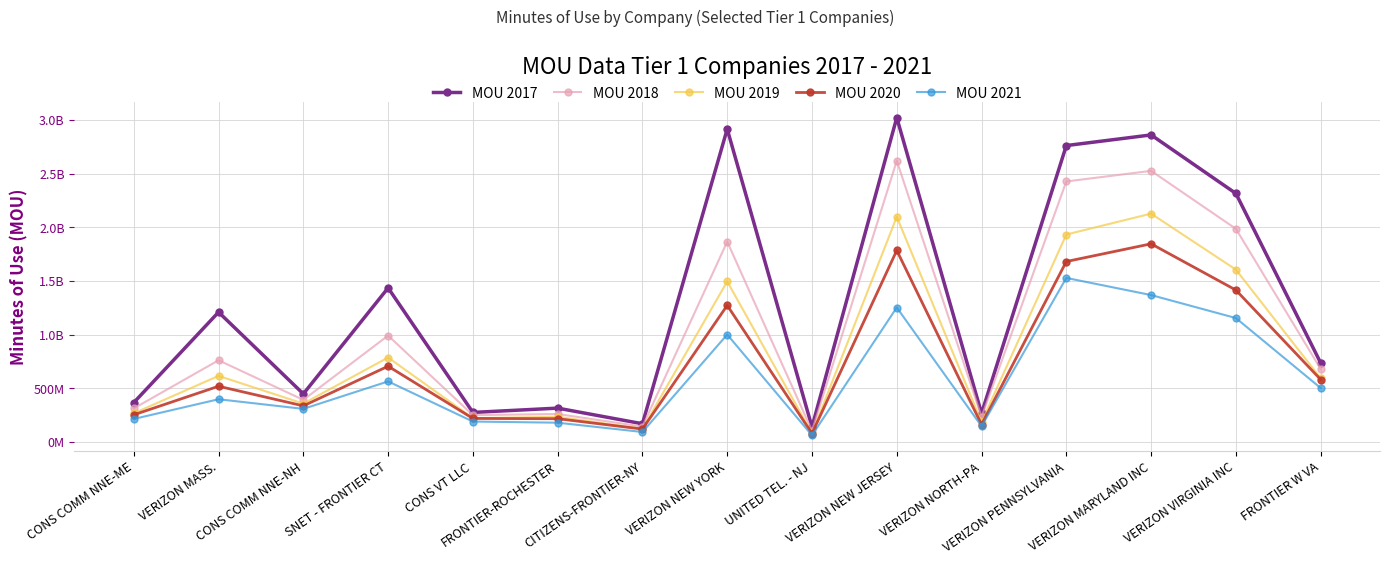

Where is the first local maximum for MOU 2019?

VERIZON MASS.